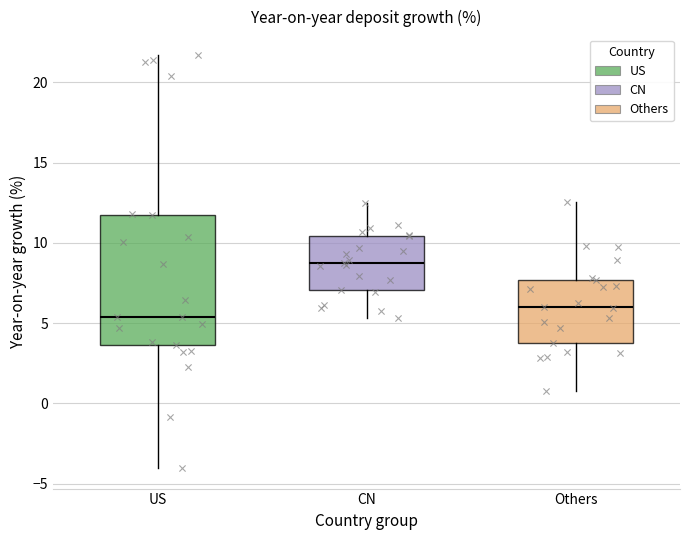

Where is the upper edge of the box for Others on the y-axis? The values are not printed on the chart, so give them approximately, as read against the axis.

7.5